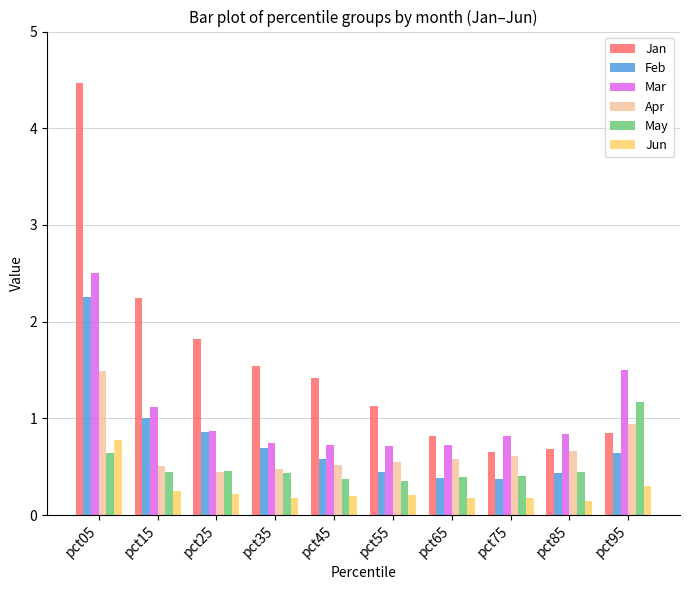

How many distinct data groups are displayed?

6